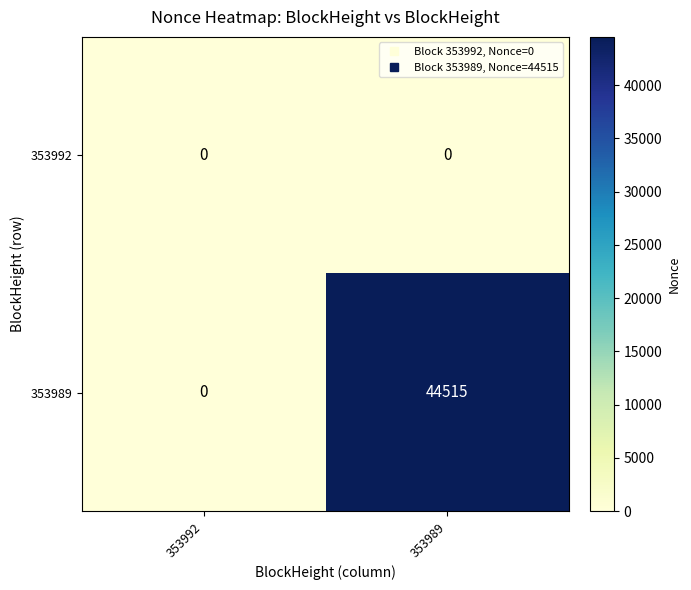

Reading left to right, transcribe all the data shown in this chart.

353992: 0	0
353989: 0	44515